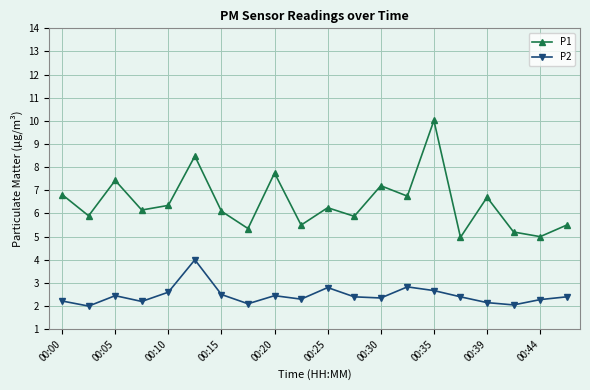

What is the average value of the P1 series?

6.5